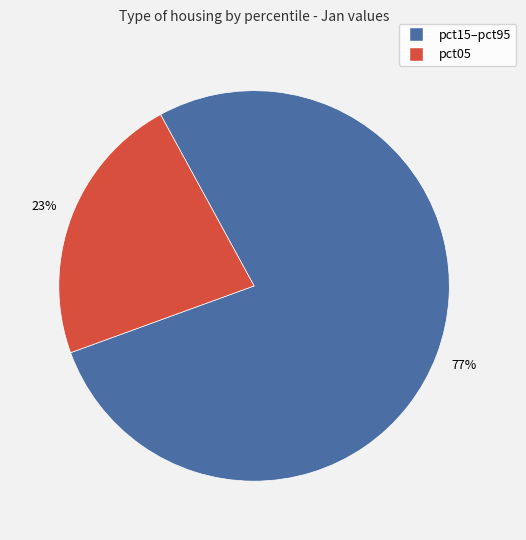

Does any single category account for the majority?

Yes